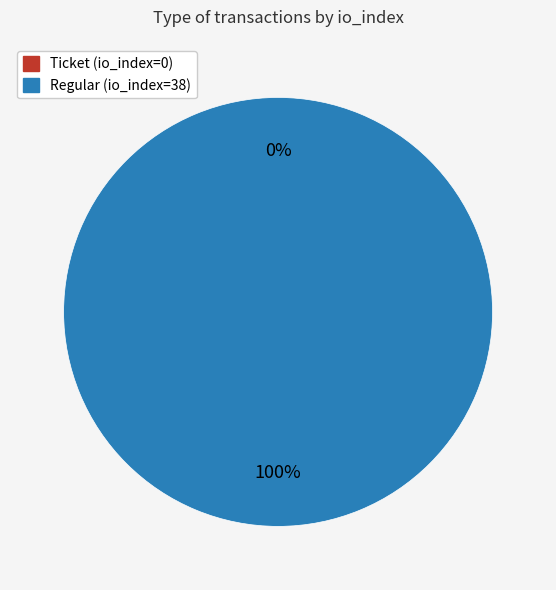

To the nearest percent, what is the combined percentage of Ticket (io_index=0) and Regular (io_index=38)?

100%